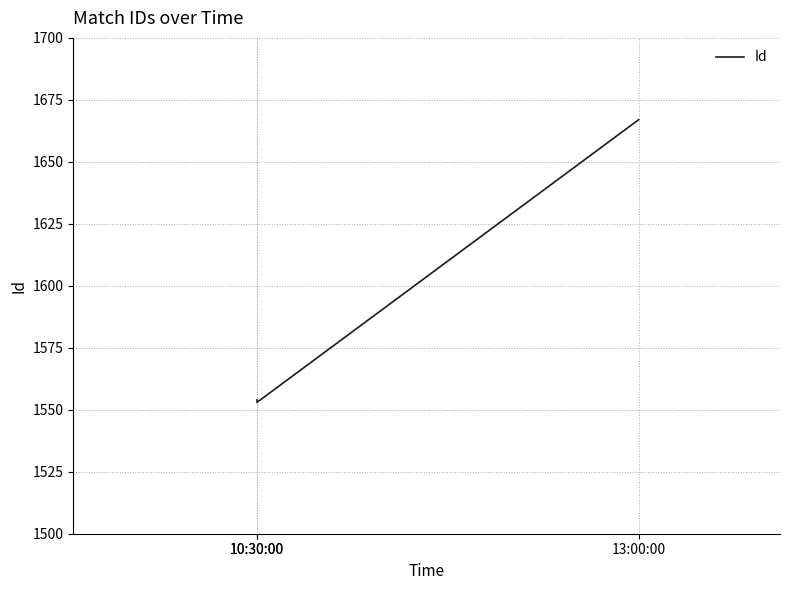

What is the ratio of the value at 10:30:00 to the value at 10:30:00?

1.0